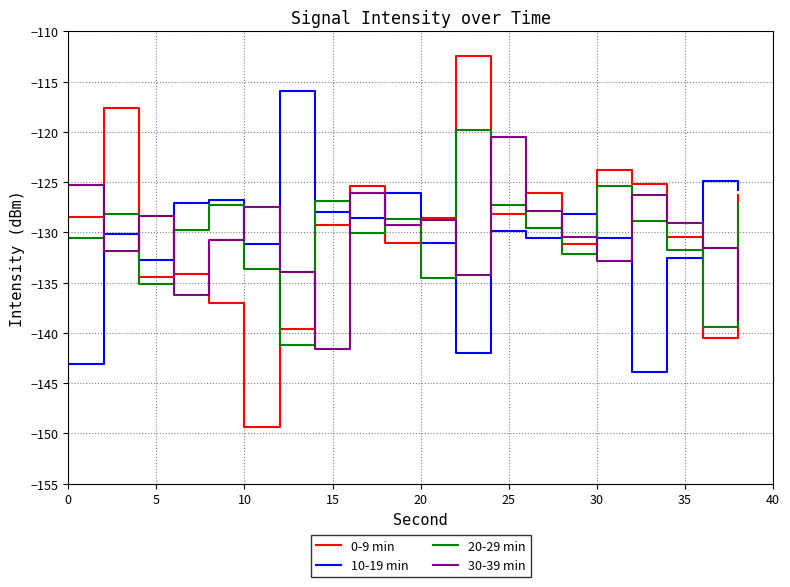

Which series has the largest range (max minus min)?

0-9 min